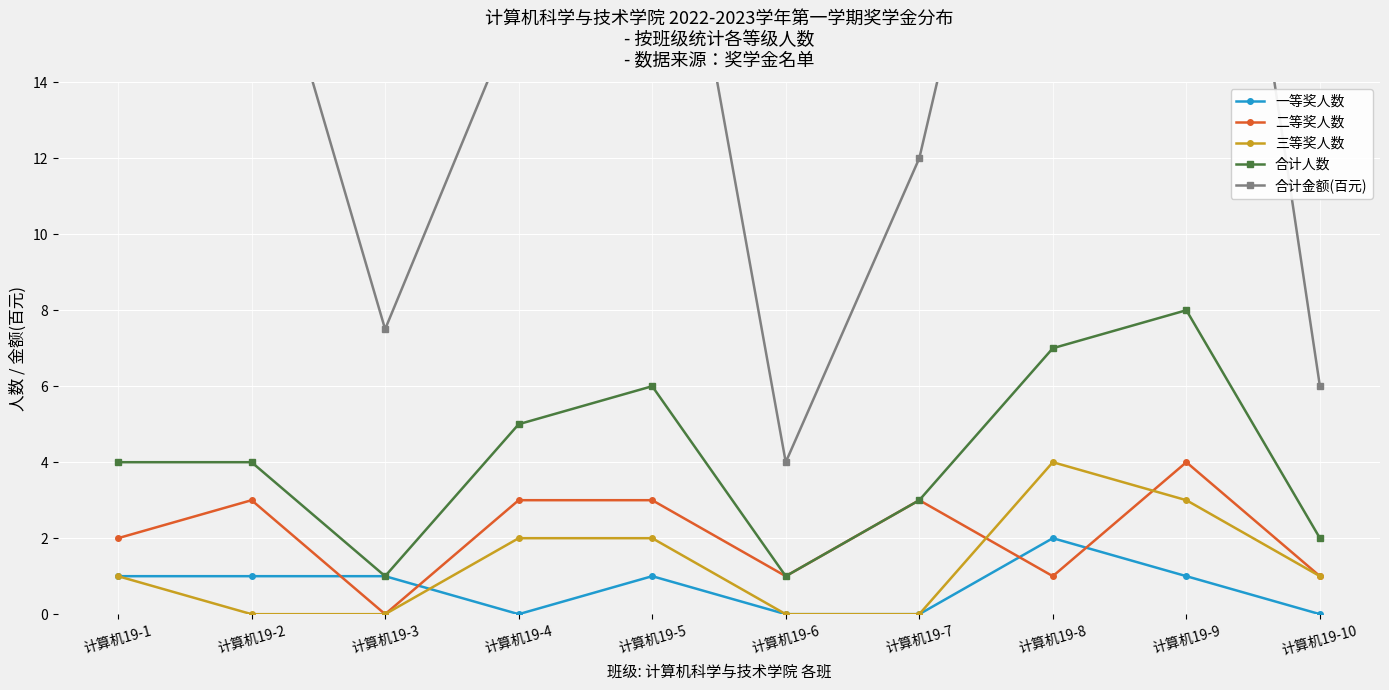

The value of 三等奖人数 at 计算机19-3 is 2.0. True or false?

False